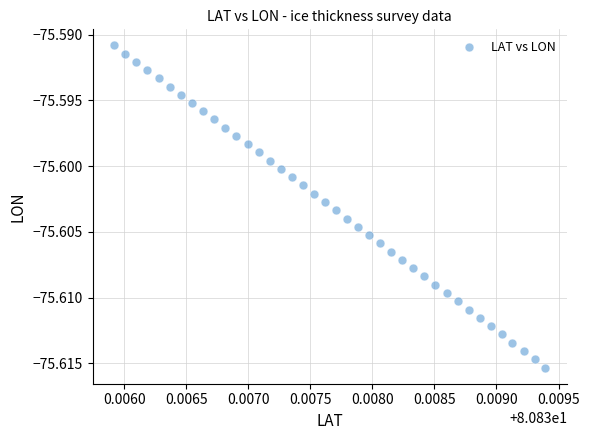

Count the number of points in this scatter plot.

40